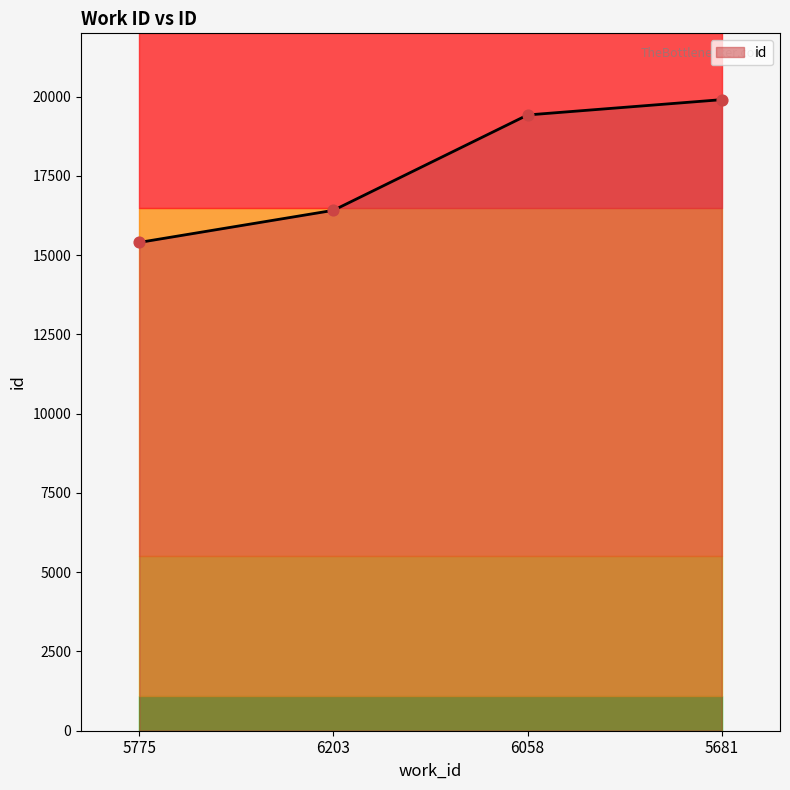

Between 6058 and 5681, which is larger?

5681